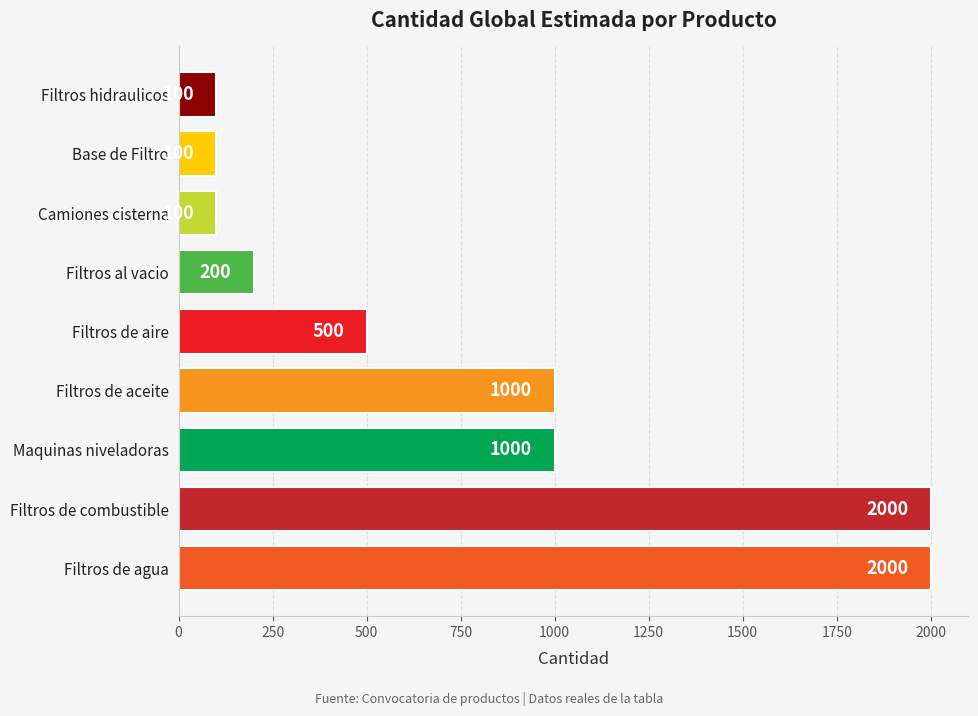

What is the difference between the values at Filtros de combustible and Base de Filtro?

1900